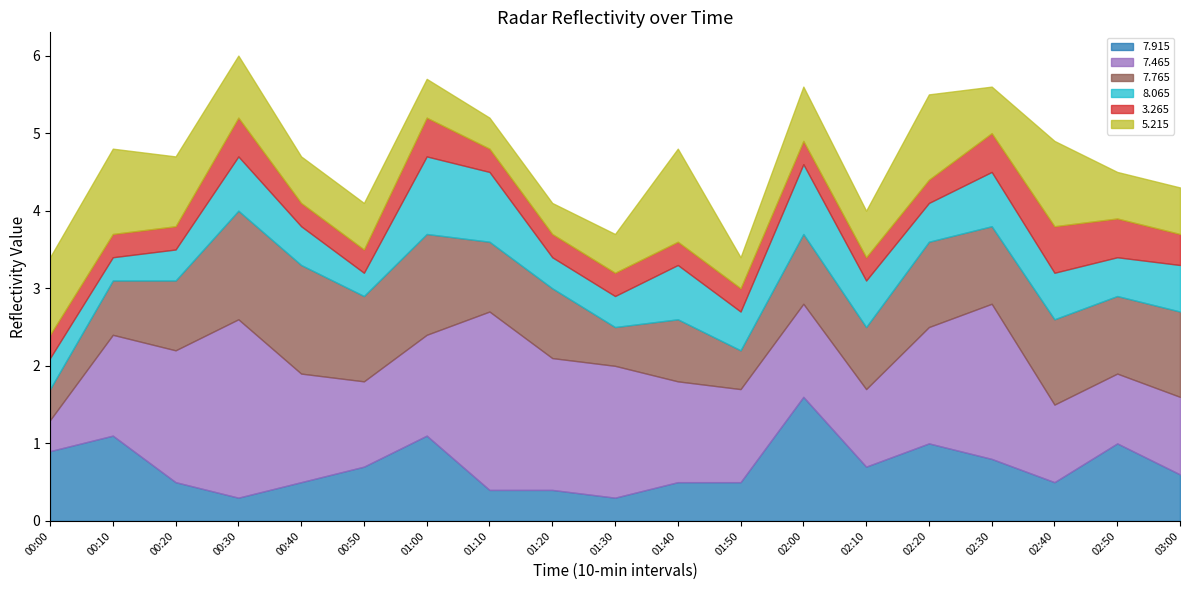

Between 01:50 and 01:20, which is larger?

01:50